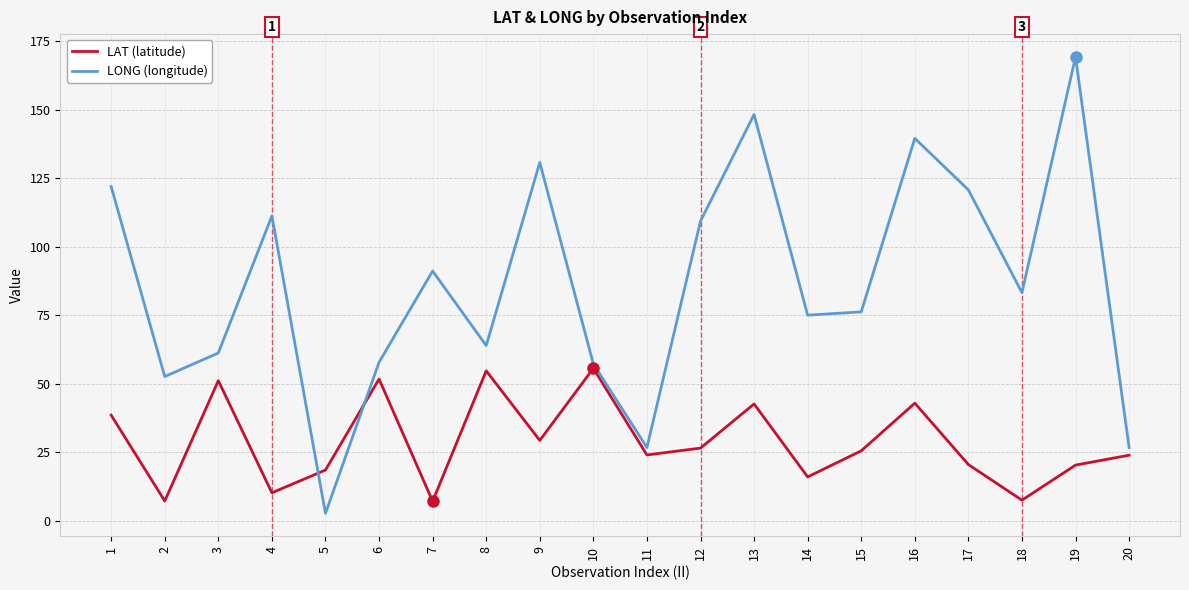

How many times do LONG (longitude) and LAT (latitude) cross each other?

2